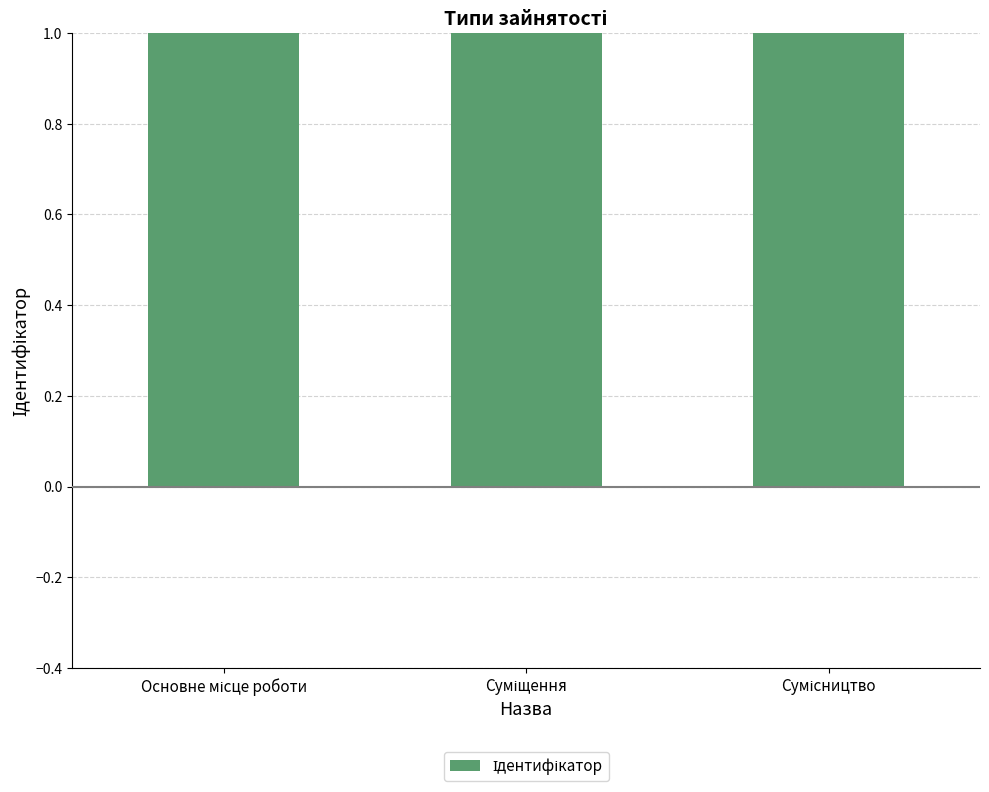

How many data points are above 2?

1